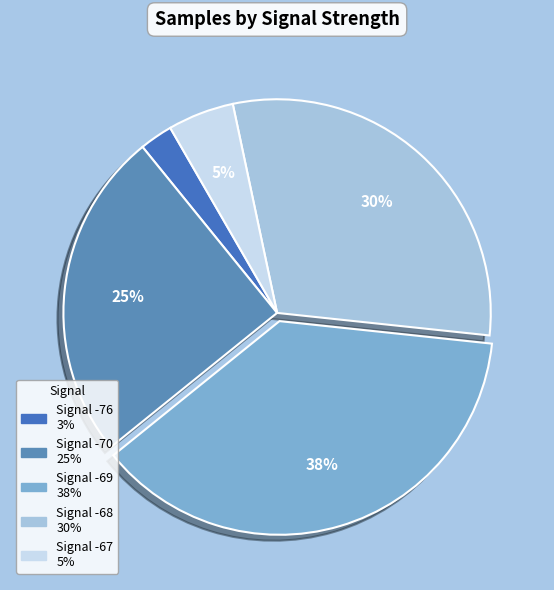

How many slices are in this pie chart?

5